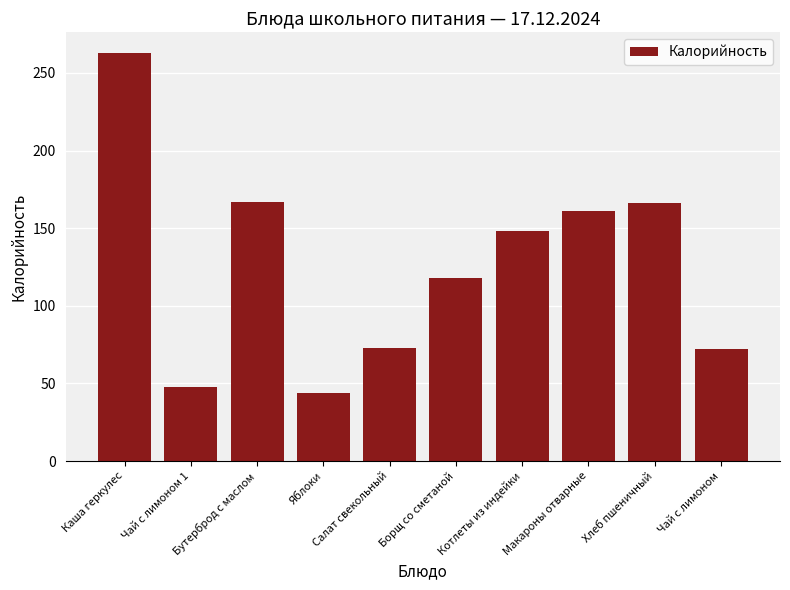

Where does the data first go above 148?

Каша геркулес